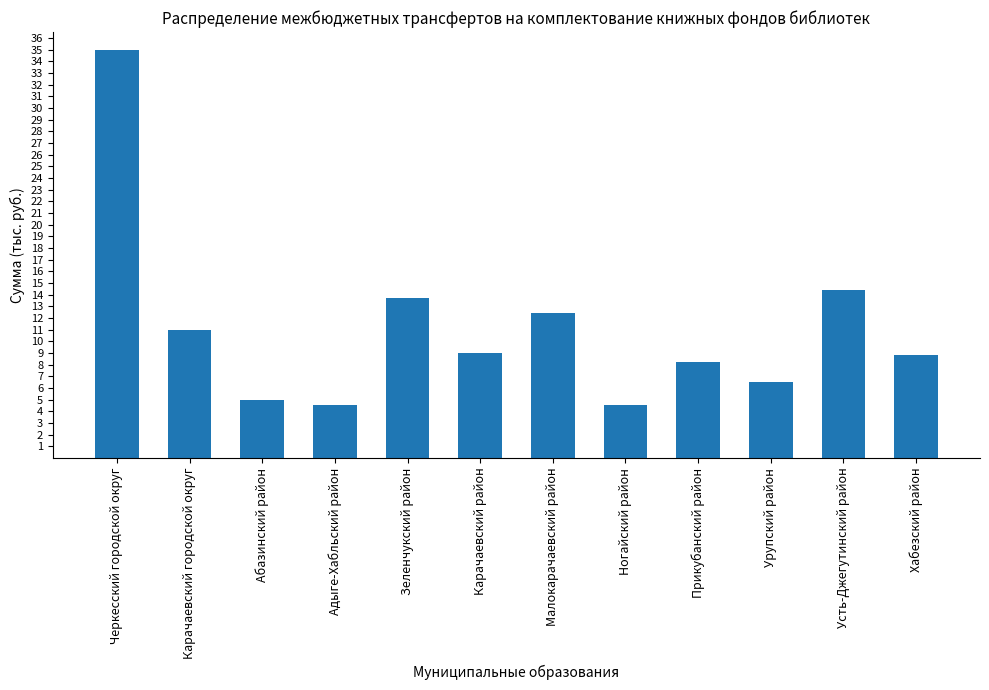

Are the bars horizontal?

No